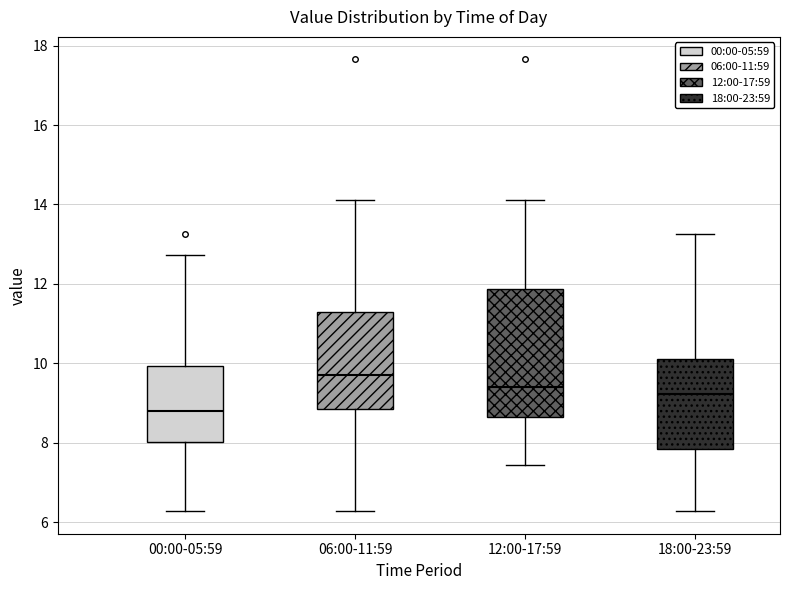

Where is the upper edge of the box for 06:00-11:59 on the y-axis? The values are not printed on the chart, so give them approximately, as read against the axis.

11.4